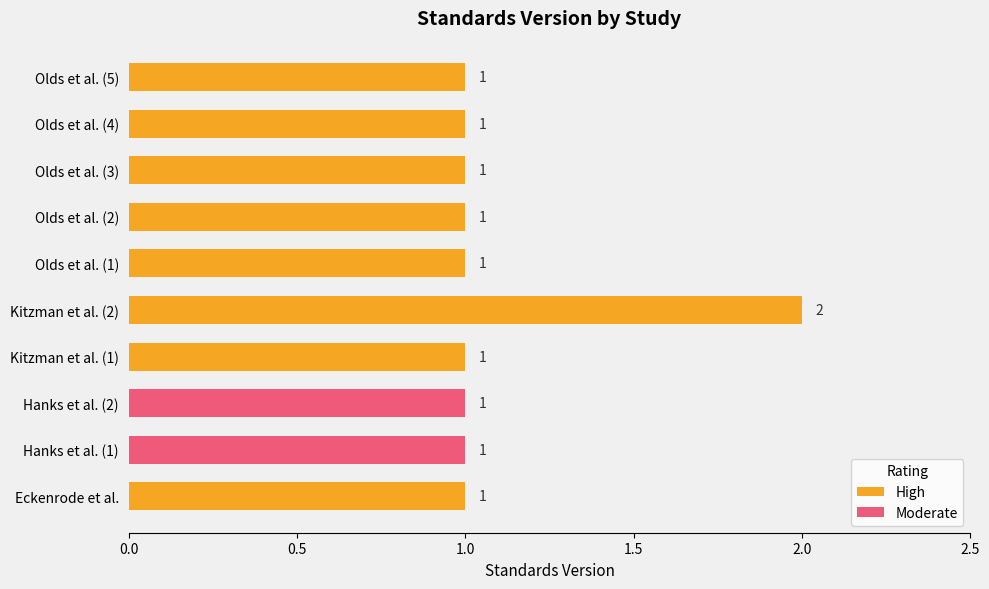

Reading left to right, what are all the values shown in this chart?

Eckenrode et al.=1	Hanks et al. (1)=1	Hanks et al. (2)=1	Kitzman et al. (1)=1	Kitzman et al. (2)=2	Olds et al. (1)=1	Olds et al. (2)=1	Olds et al. (3)=1	Olds et al. (4)=1	Olds et al. (5)=1